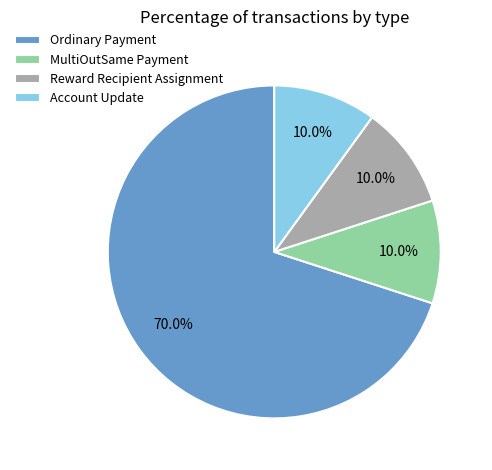

Is it true that MultiOutSame Payment is 10% of the pie?

True